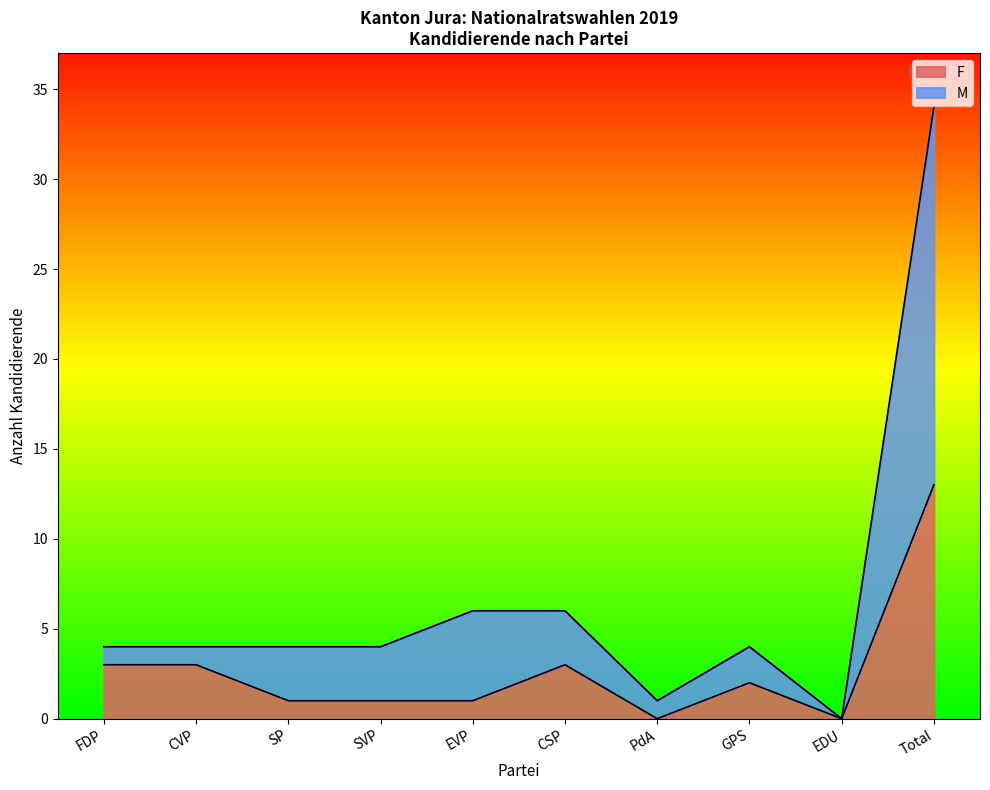

Reading left to right, list all the values displayed in this chart.

F: 3	3	1	1	1	3	0	2	0	13
M: 4	4	4	4	6	6	1	4	0	34